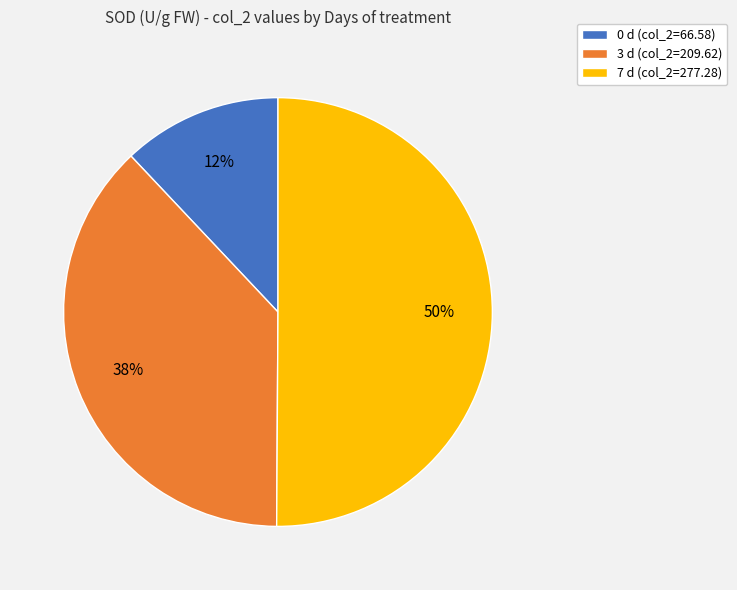

To the nearest percent, what is the difference between the largest and smallest slice percentages?

38%